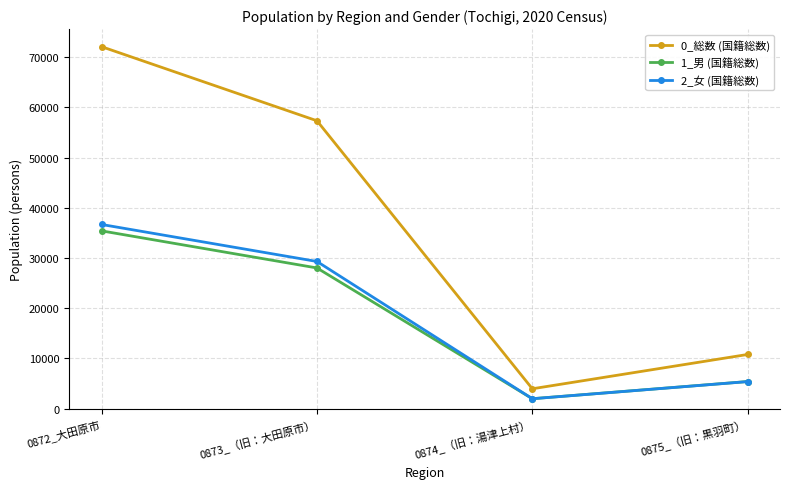

What is the spread (max minus min) of values at 0872_大田原市?

36680